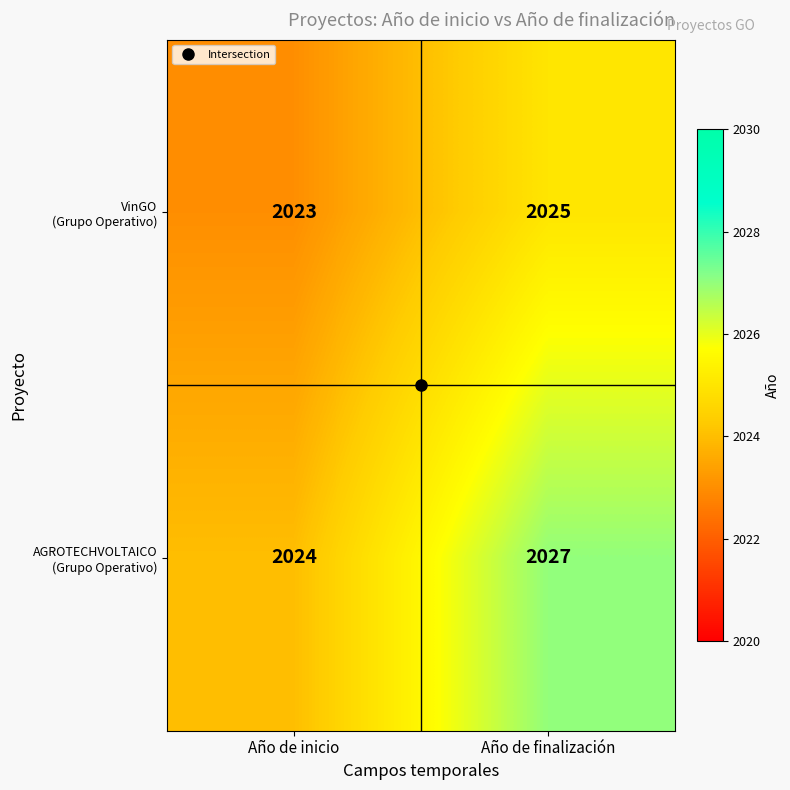

What is the greatest value displayed?

2027